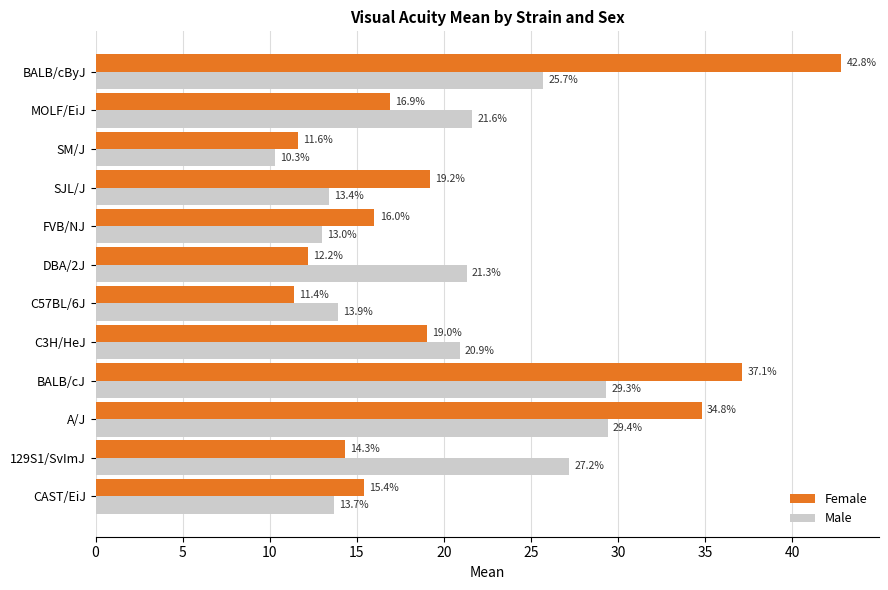

How many series are shown in this chart?

2